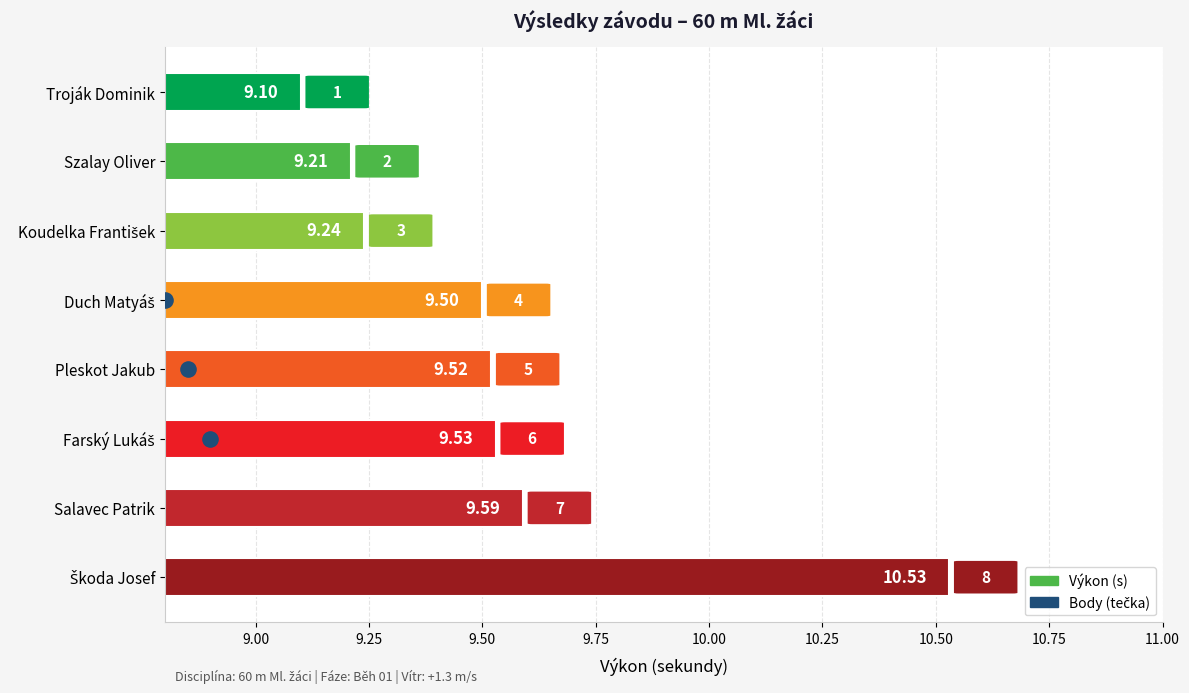

Which has a higher value, Koudelka František or Szalay Oliver?

Koudelka František